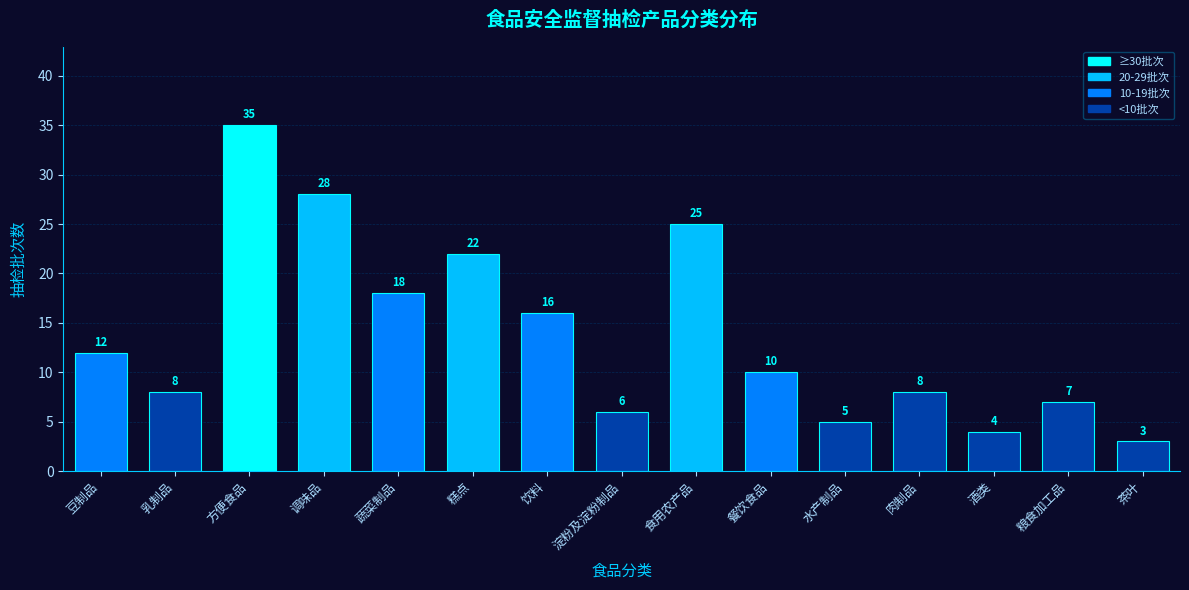

Reading left to right, what are all the values shown in this chart?

12	8	35	28	18	22	16	6	25	10	5	8	4	7	3